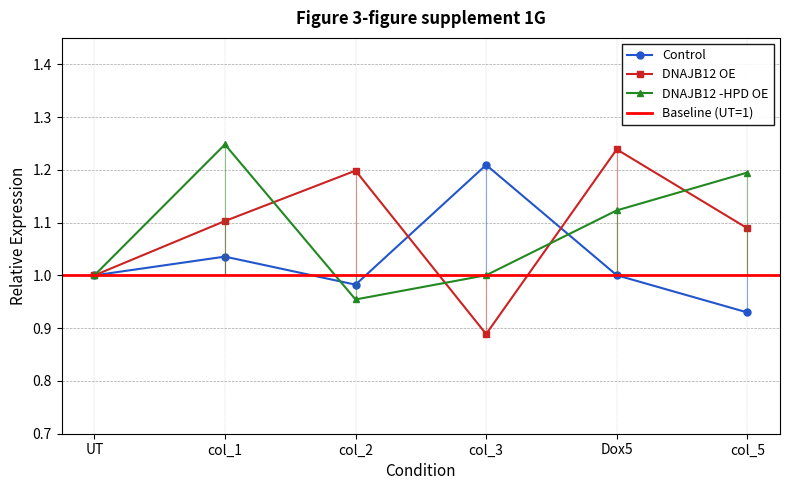

How many times do DNAJB12 OE and Control cross each other?

2